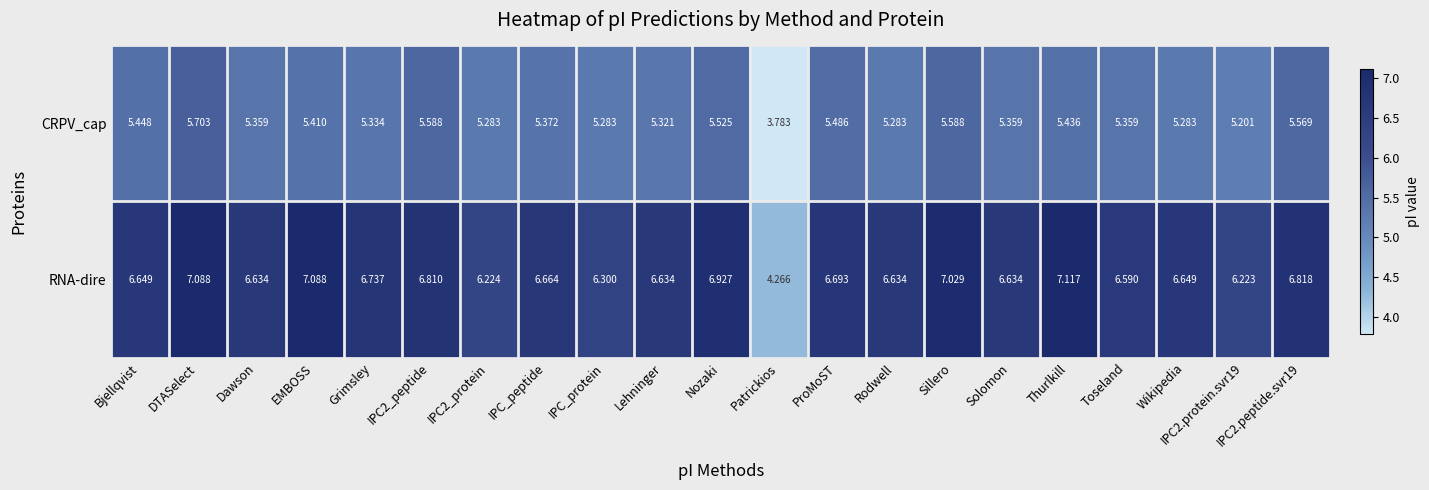

List the series in order of their overall mean, lowest first.

CRPV_cap, RNA-dire